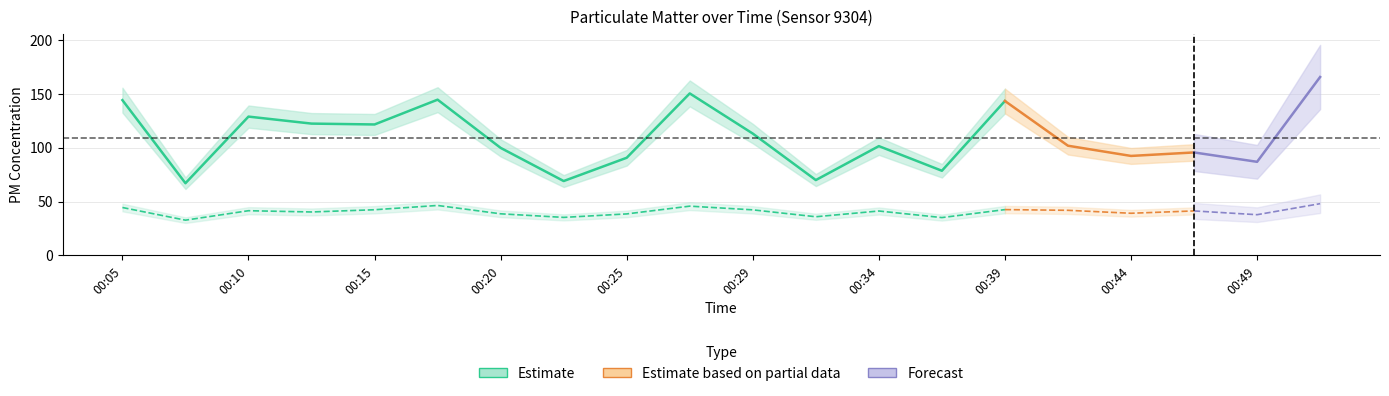

At which category is the sum across all series the highest?

00:51